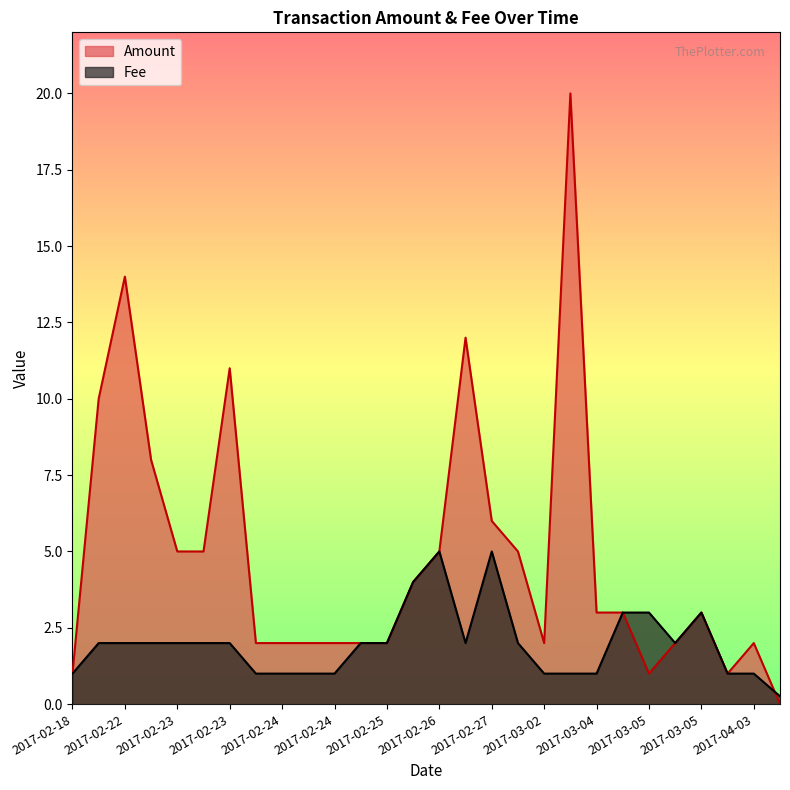

What is the sum of all Amount values?

135.0